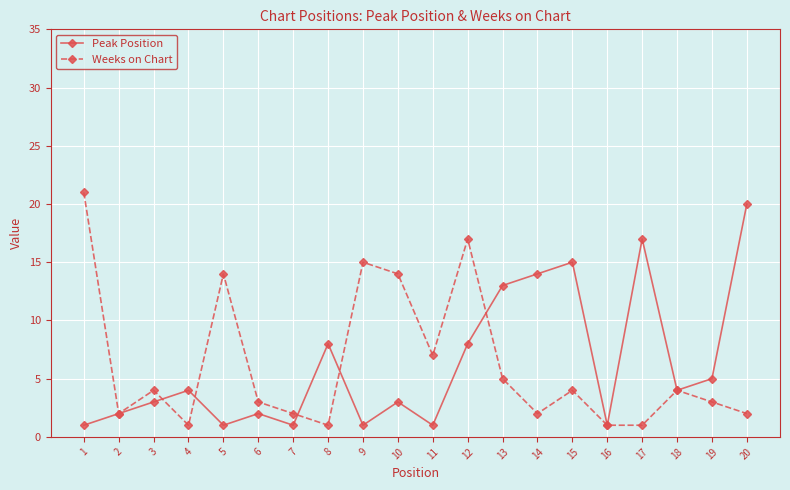

True or false: Peak Position has more than 0 interior local peaks.

True